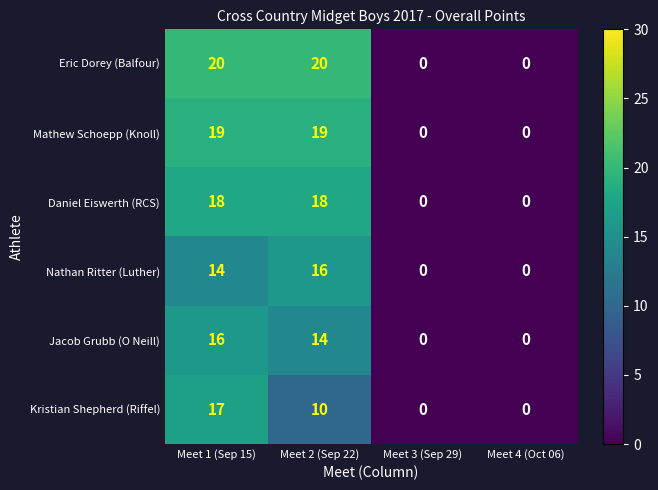

Where does the Kristian Shepherd (Riffel) series first go above 10?

Meet 1 (Sep 15)